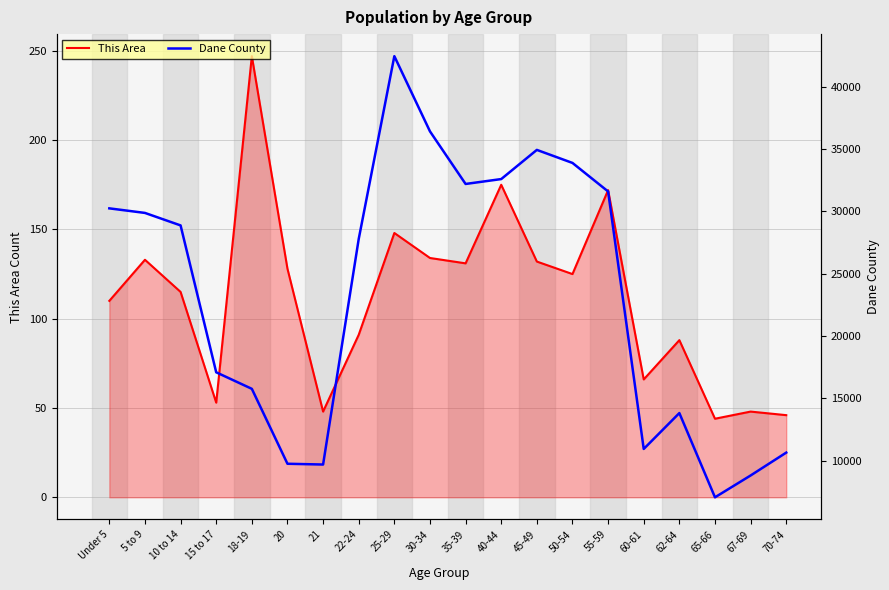

Reading right to left, transcribe all the data shown in this chart.

This Area: 70-74=46	67-69=48	65-66=44	62-64=88	60-61=66	55-59=172	50-54=125	45-49=132	40-44=175	35-39=131	30-34=134	25-29=148	22-24=91	21=48	20=128	18-19=247	15 to 17=53	10 to 14=115	5 to 9=133	Under 5=110
Dane County: 70-74=10659	67-69=8825	65-66=7075	62-64=13829	60-61=10952	55-59=31594	50-54=33882	45-49=34927	40-44=32588	35-39=32196	30-34=36412	25-29=42441	22-24=27784	21=9703	20=9765	18-19=15772	15 to 17=17097	10 to 14=28873	5 to 9=29874	Under 5=30240